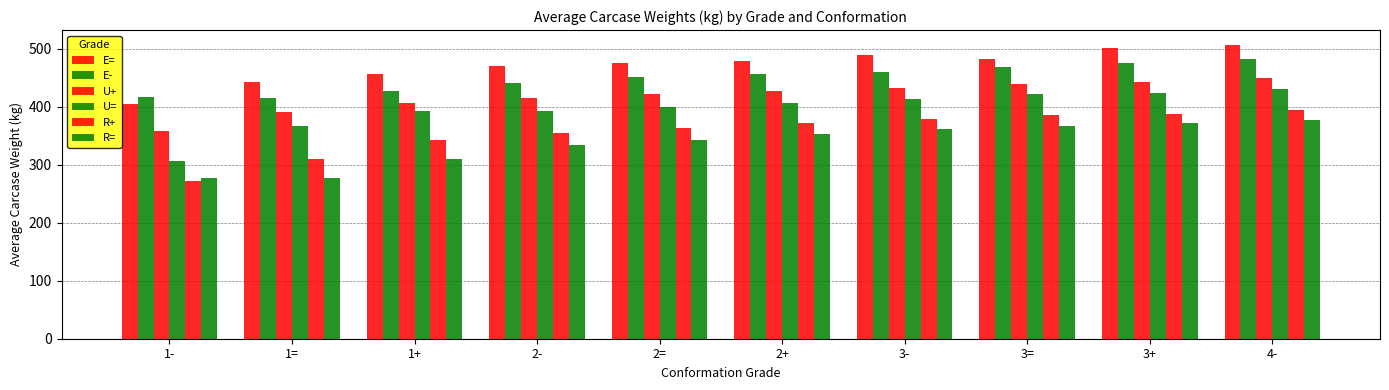

What is the label of the 2nd bar from the left?

1=